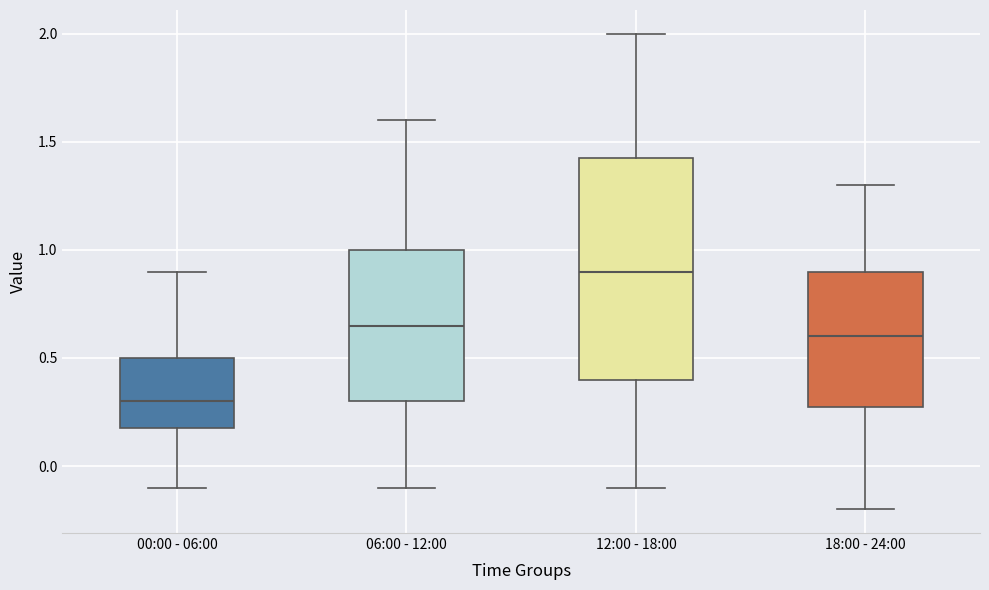

Reading left to right, transcribe this box plot: for each box, give where its median line is, the range the box spans, and where its two whiskers end, as read against the y-axis. The values are not printed on the chart, so give them approximately, as read against the axis.

00:00 - 06:00: median 0.30, box 0.20 to 0.50, whiskers -0.10 to 0.90
06:00 - 12:00: median 0.65, box 0.30 to 1.00, whiskers -0.10 to 1.60
12:00 - 18:00: median 0.90, box 0.40 to 1.45, whiskers -0.10 to 2.00
18:00 - 24:00: median 0.60, box 0.30 to 0.90, whiskers -0.20 to 1.30